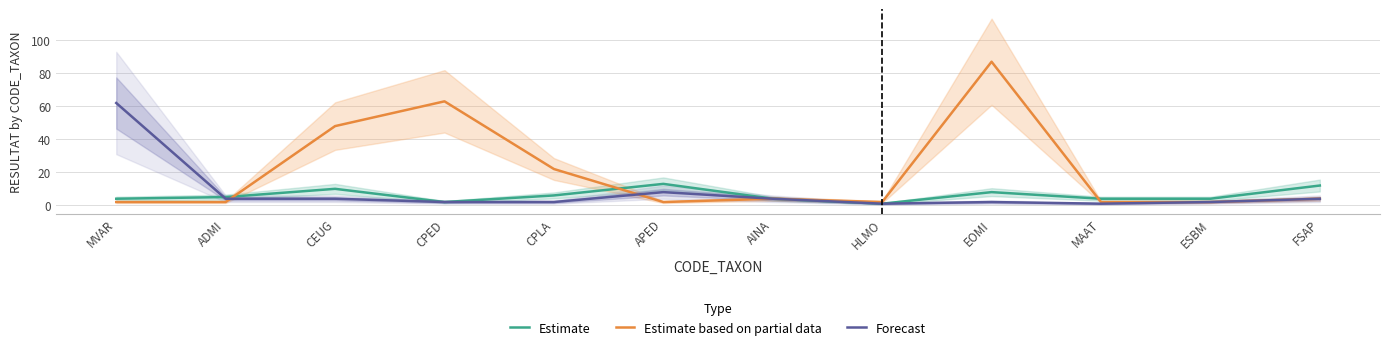

Which category has the lowest value across all series?

HLMO